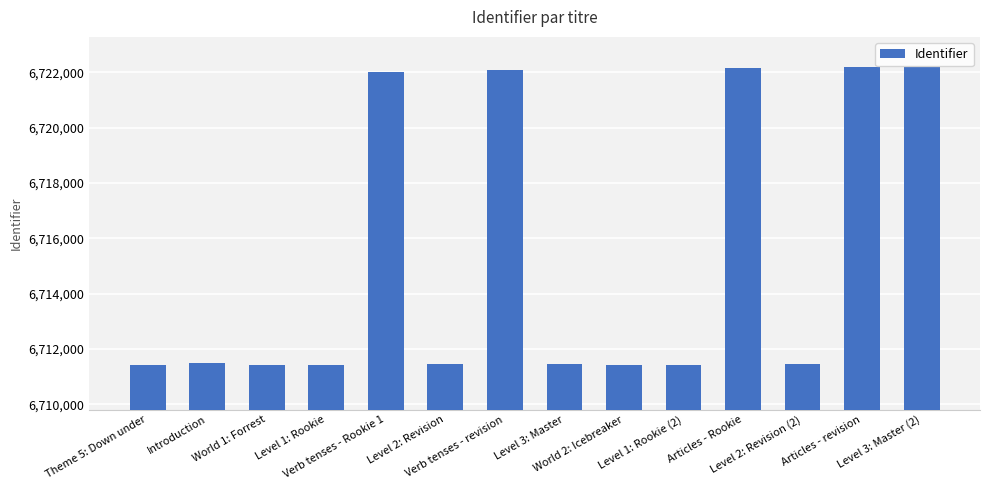

What is the ratio of the value at World 2: Icebreaker to the value at Level 2: Revision?

1.0